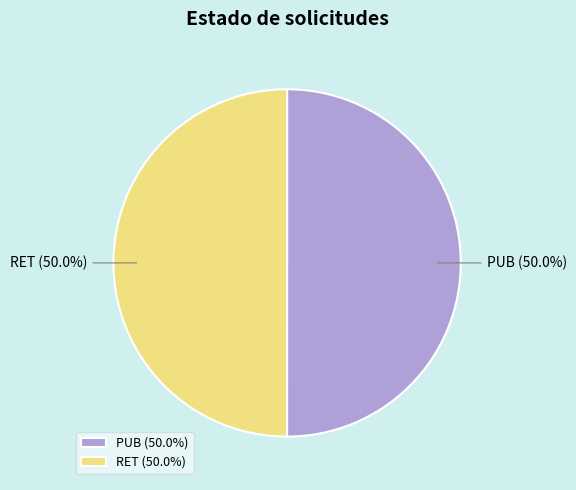

What is the ratio of the value at PUB to the value at RET?

1.0